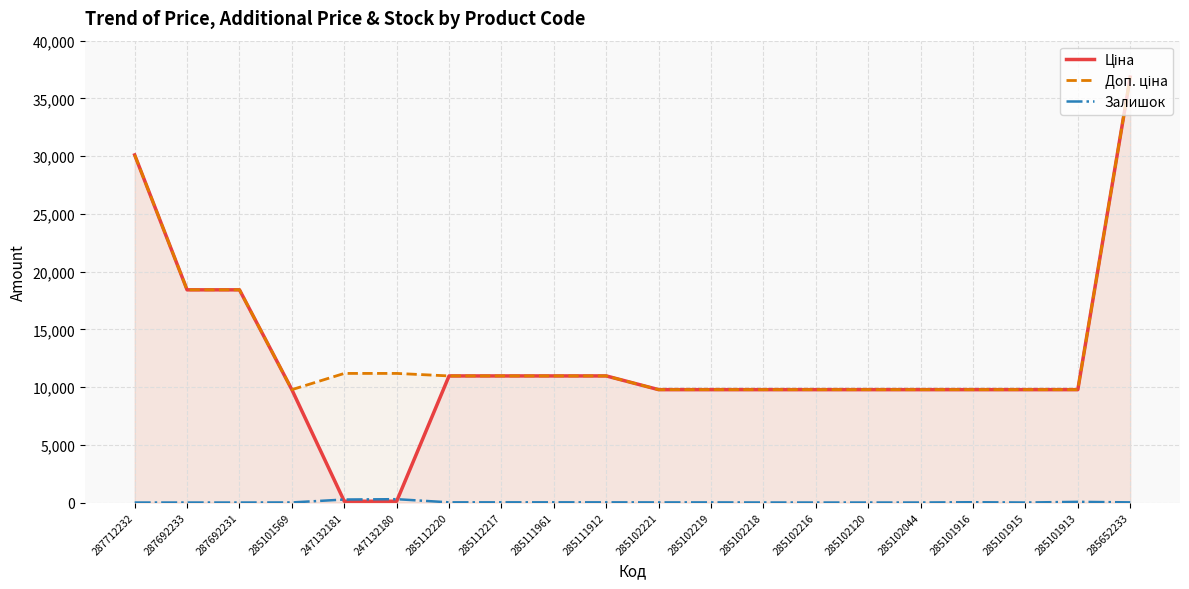

Reading left to right, transcribe all the data shown in this chart.

Ціна: 30102.8	18420.9	18420.9	9775.5	111.8	111.8	10964.4	10964.4	10964.4	10964.4	9775.5	9775.5	9775.5	9775.5	9775.5	9775.5	9775.5	9775.5	9775.5	36841.8
Доп. ціна: 30102.8	18420.9	18420.9	9775.5	11182.0	11182.0	10964.4	10964.4	10964.4	10964.4	9775.5	9775.5	9775.5	9775.5	9775.5	9775.5	9775.5	9775.5	9775.5	36841.8
Залишок: 0.0	0.0	0.0	7.0	260.0	290.0	17.0	17.0	17.0	15.0	11.0	11.0	3.0	0.0	0.0	1.0	26.0	0.0	58.0	14.0